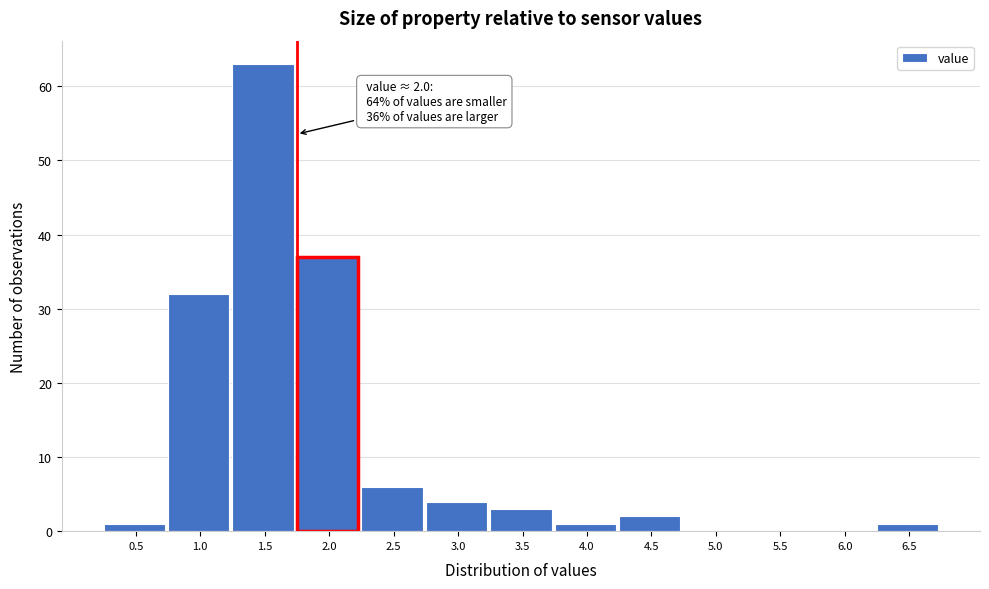

Reading left to right, list all the values displayed in this chart.

0.5=1	1.0=32	1.5=63	2.0=37	2.5=6	3.0=4	3.5=3	4.0=1	4.5=2	5.0=0	5.5=0	6.0=0	6.5=1